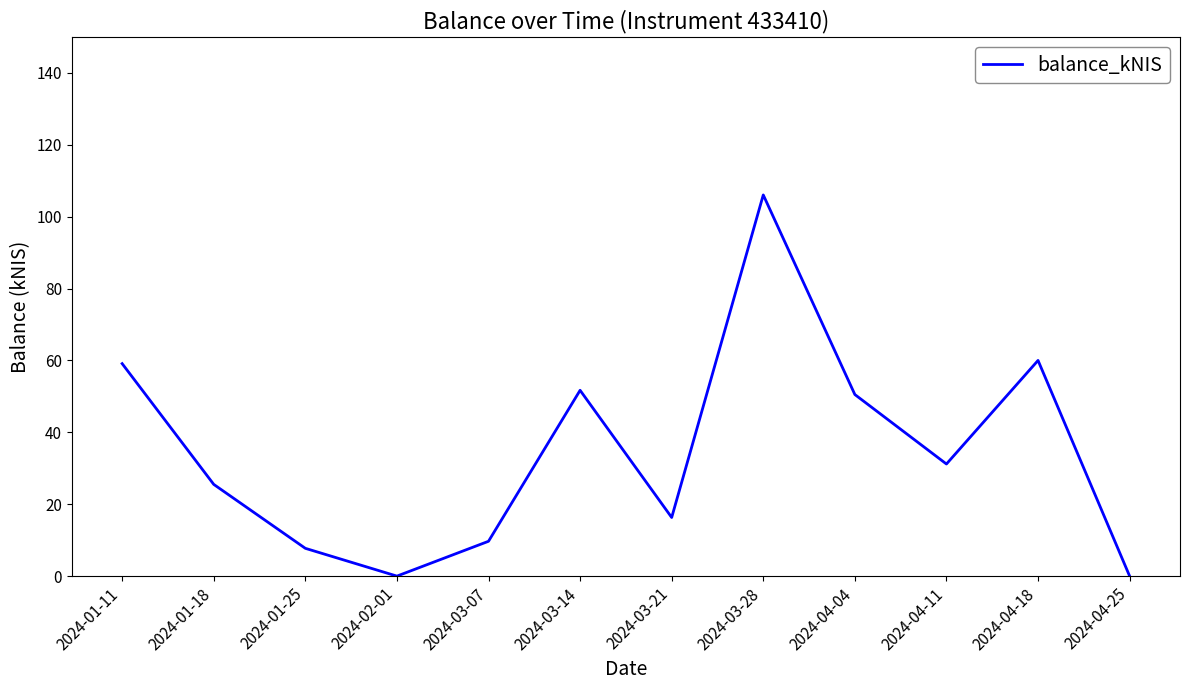

What value does the data have at 2024-03-21?

16.3